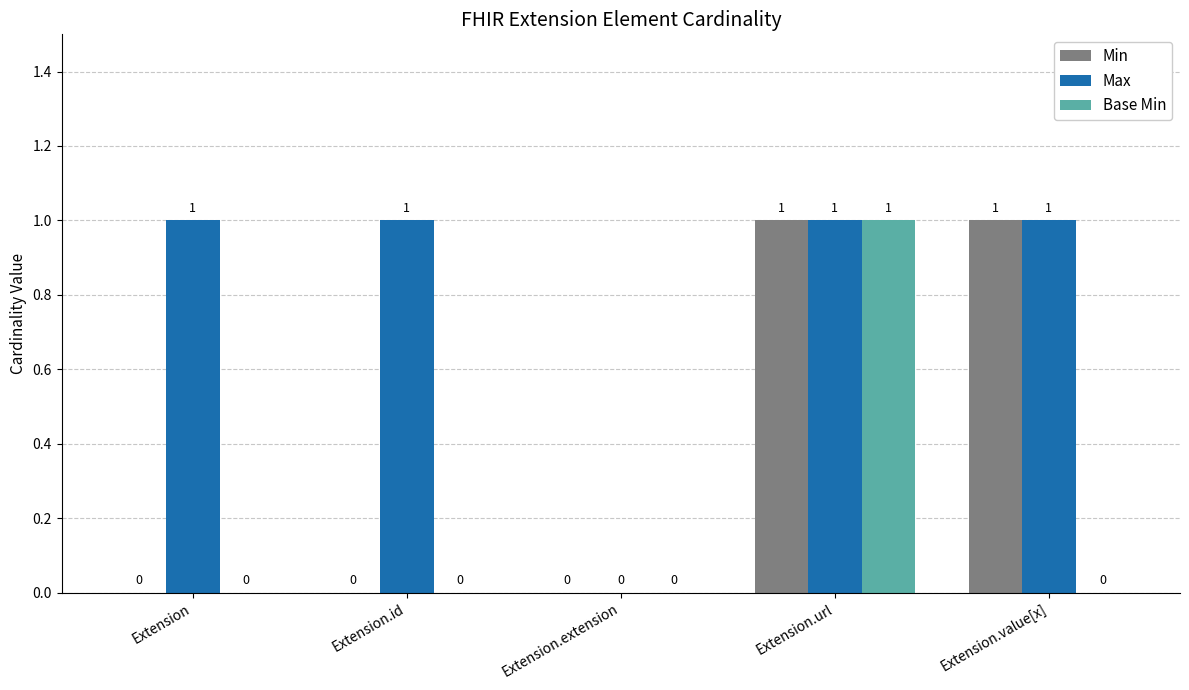

Are the bars grouped side by side (vs. stacked)?

Yes